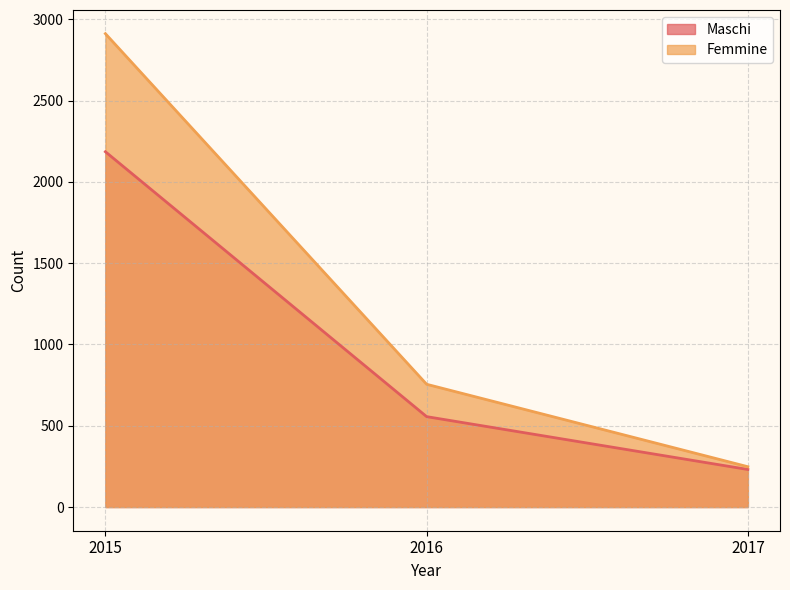

What is the difference between the Femmine values at 2017 and 2015?

2663